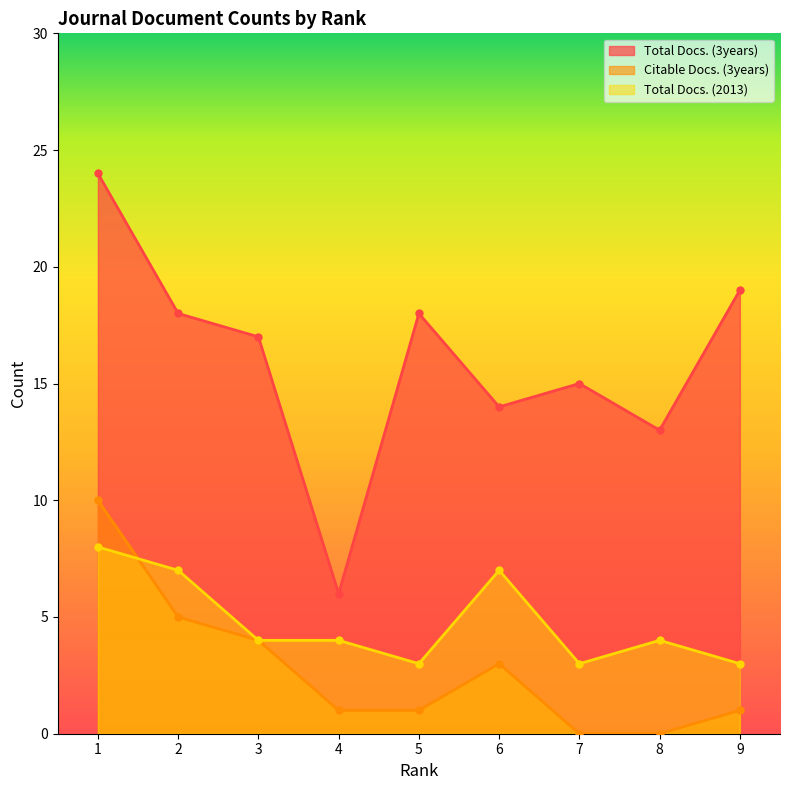

Which series has the widest spread of values?

Total Docs. (3years)